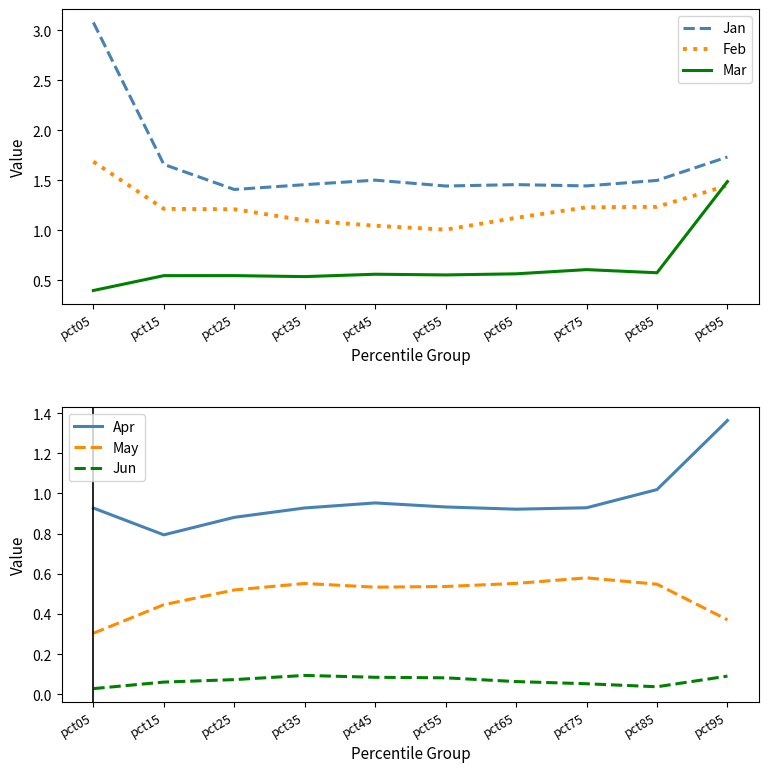

Is it true that Jan equals 2.5 at pct65?

False